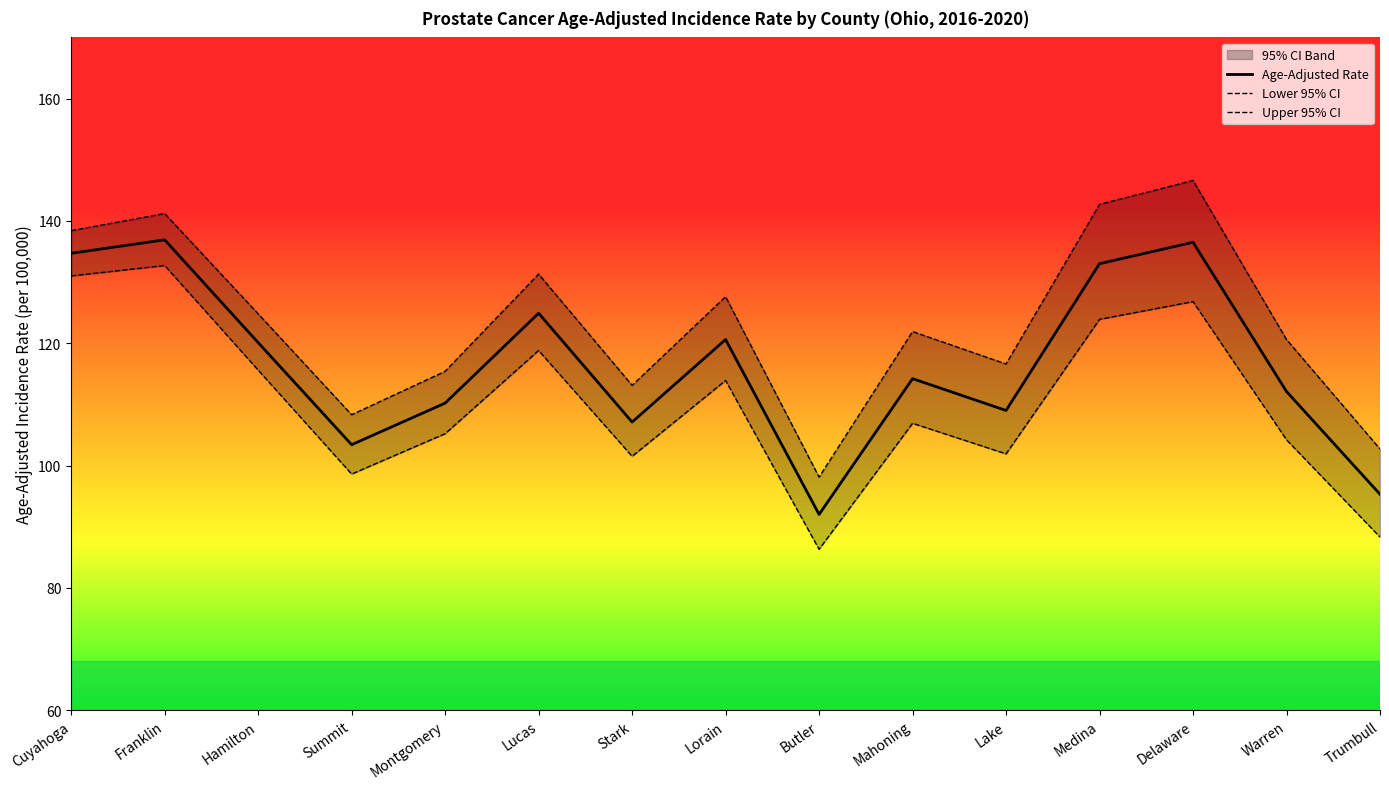

Which series has the largest range (max minus min)?

Upper 95% CI